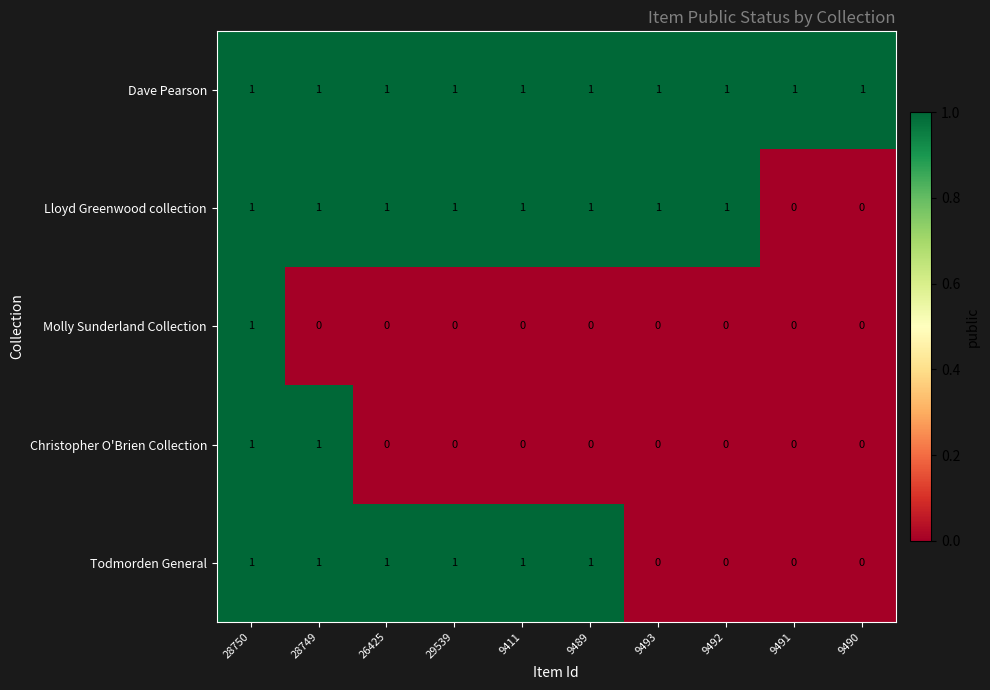

The Dave Pearson series shows 1 at 9493. True or false?

True